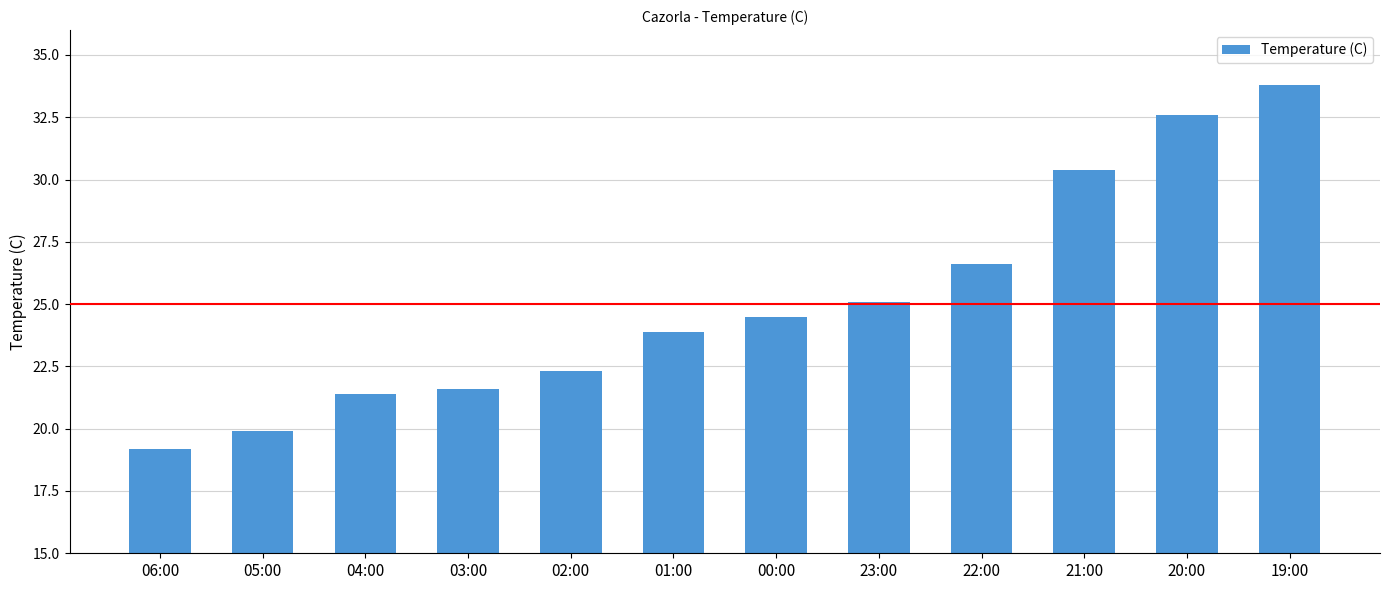

The chart shows a value of 9.1 at 06:00. True or false?

False